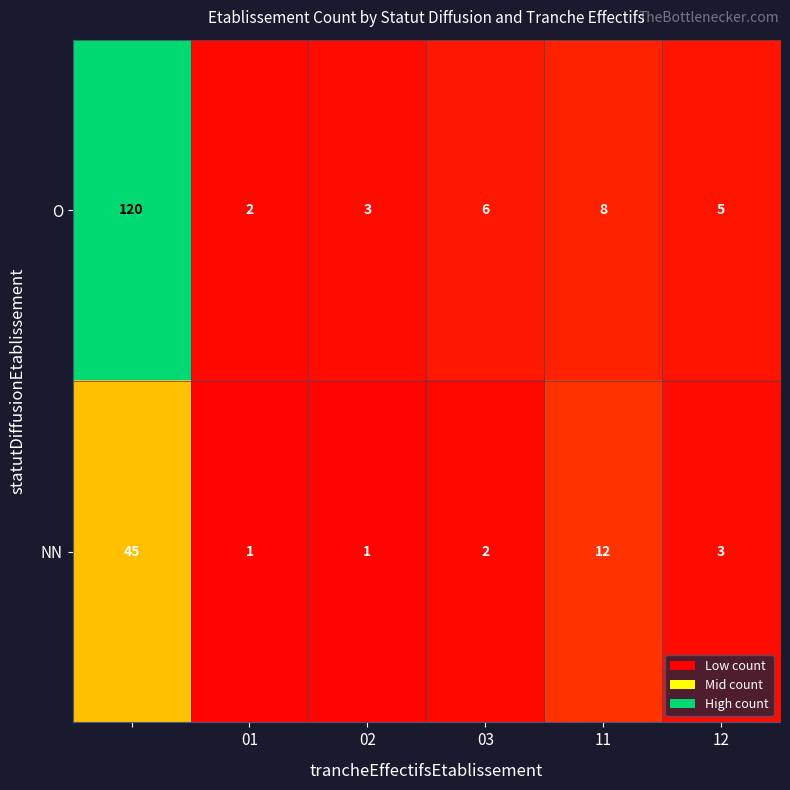

What is the sum of all O values?

144